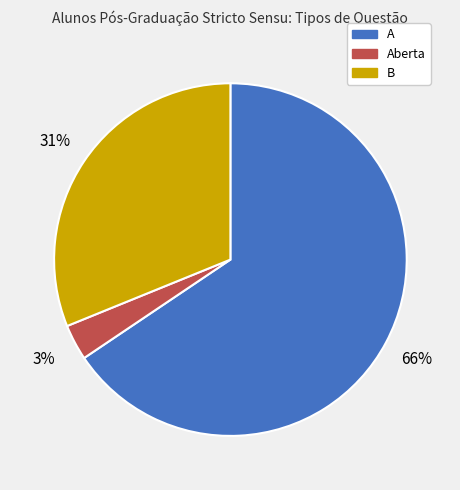

What is the largest slice in the pie chart?

A